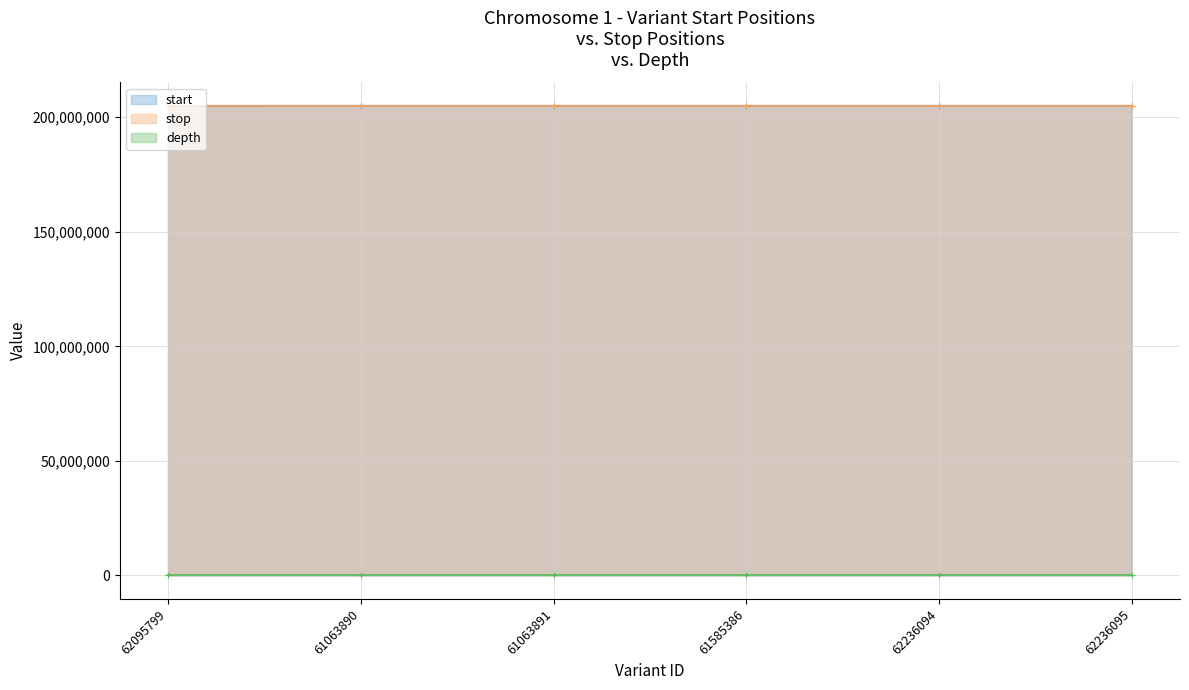

How many distinct data groups are displayed?

3